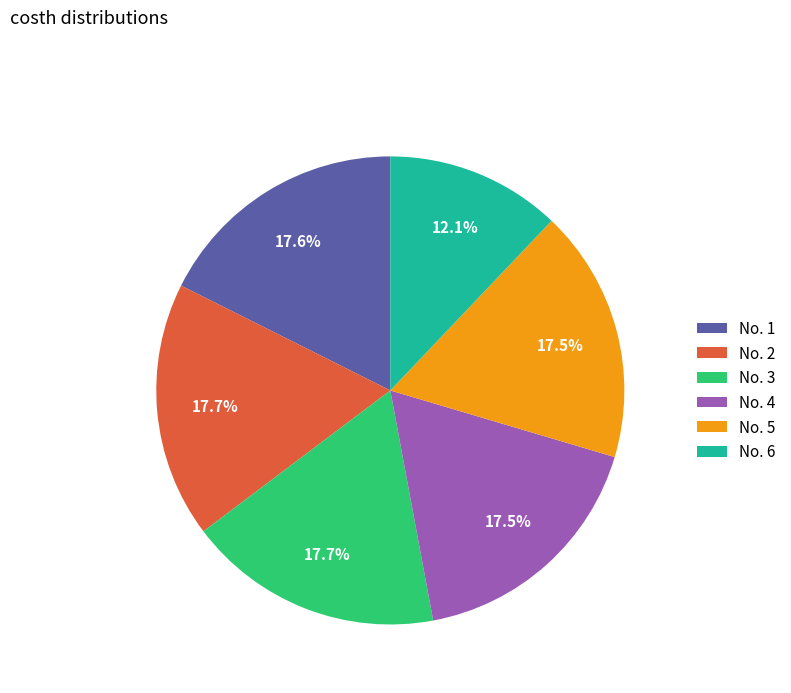

Is No. 5 the majority of the pie?

No